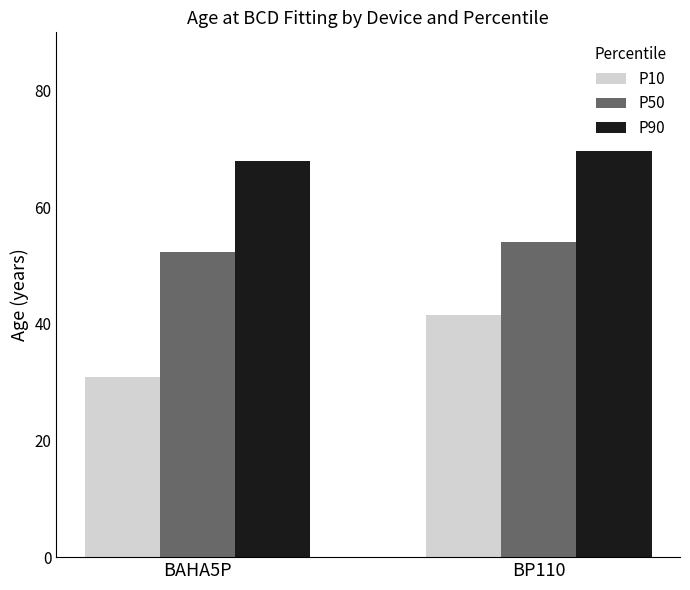

How many groups of bars are there?

2